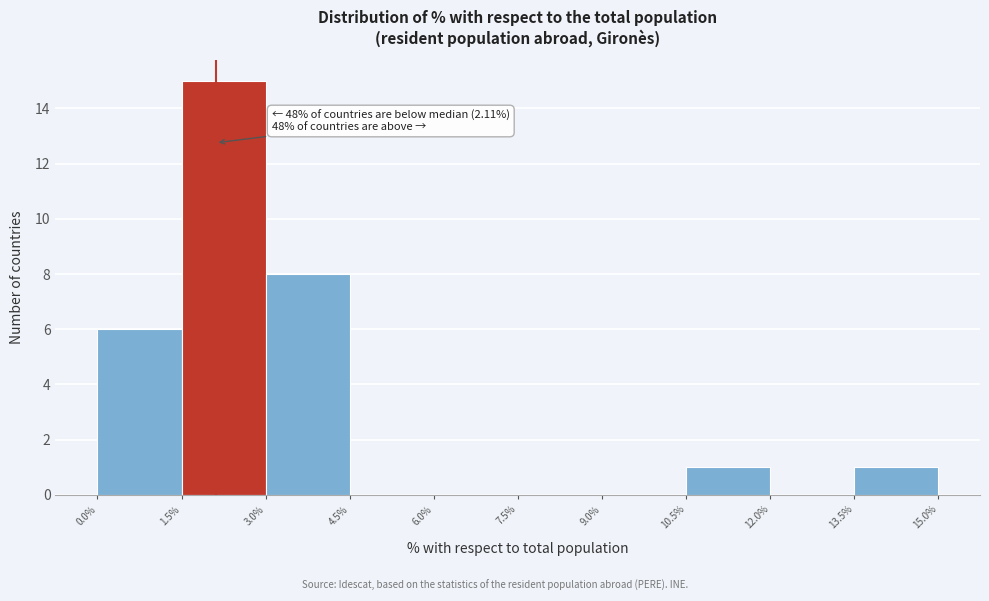

Which range on the x-axis has the tallest bar?

1.5% to 3.0%